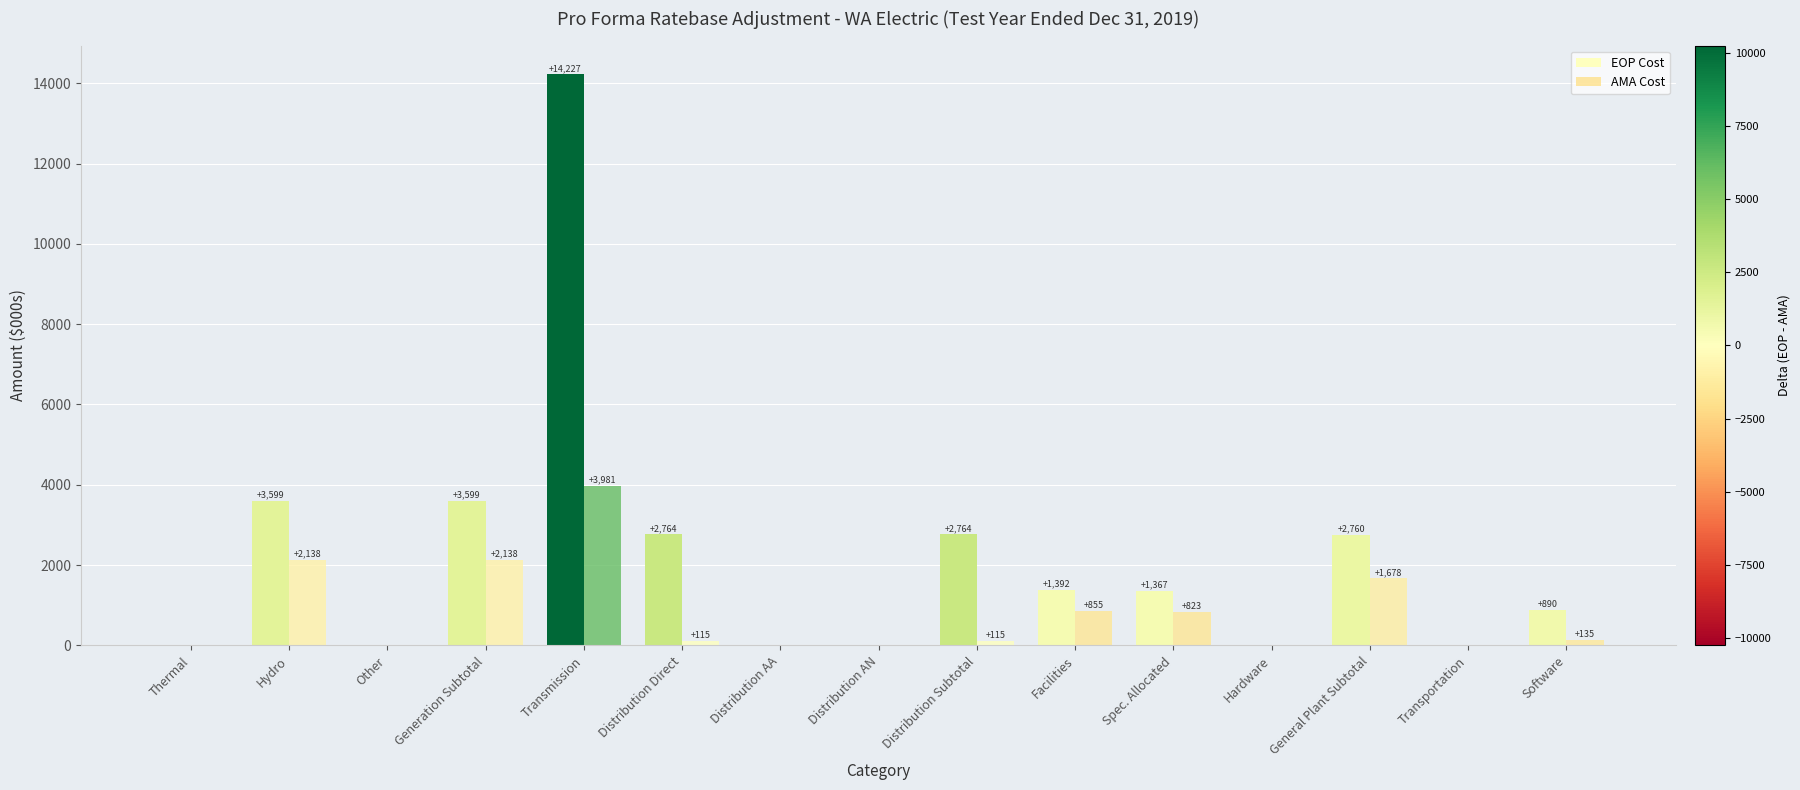

How many values in EOP Cost are above zero?

9